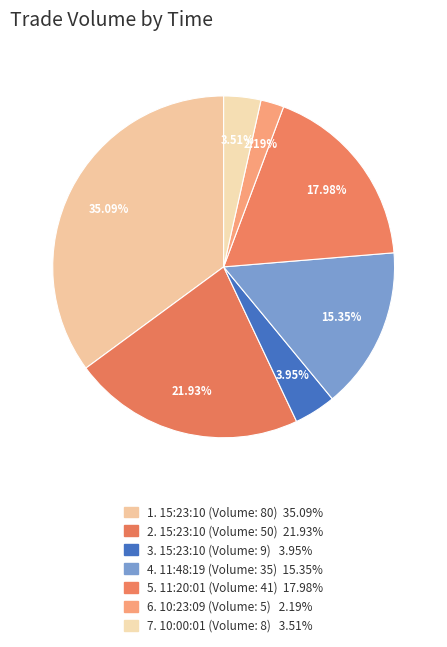

To the nearest percent, what is the difference between the largest and smallest slice percentages?

33%